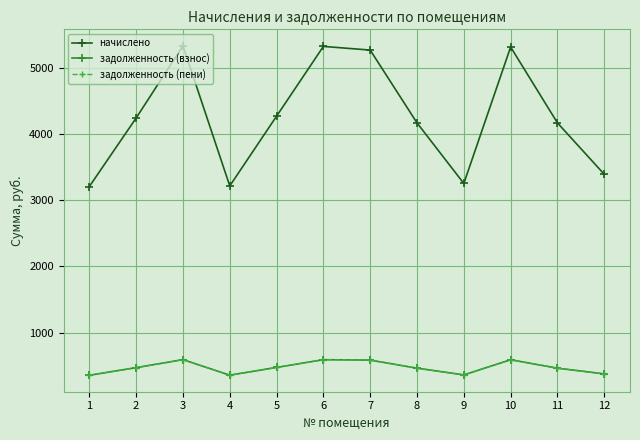

In начислено, how many points are higher than both neighbors (excluding endpoints)?

3